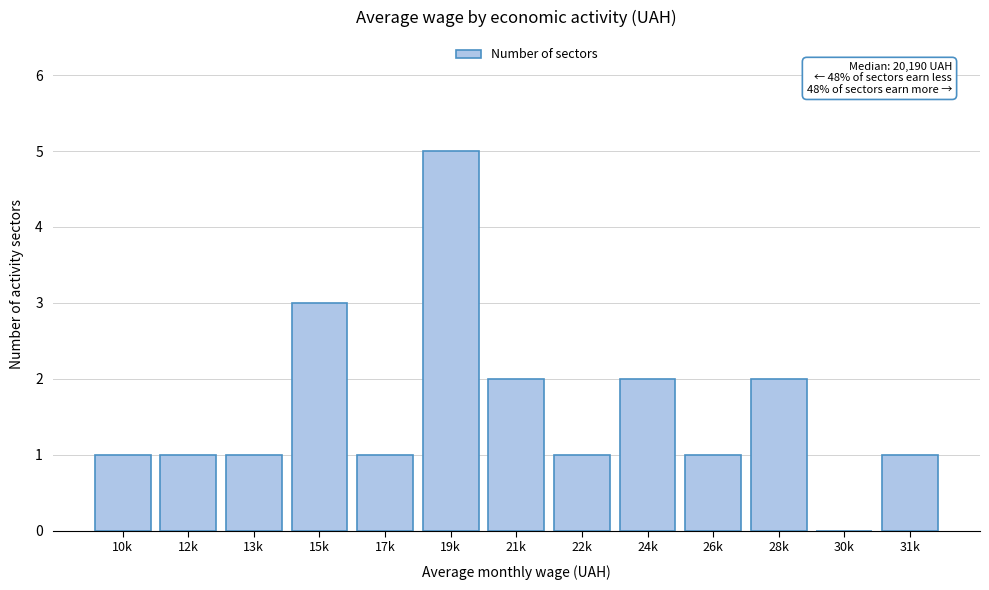

Reading left to right, list all the values displayed in this chart.

10k=1	12k=1	13k=1	15k=3	17k=1	19k=5	21k=2	22k=1	24k=2	26k=1	28k=2	30k=0	31k=1